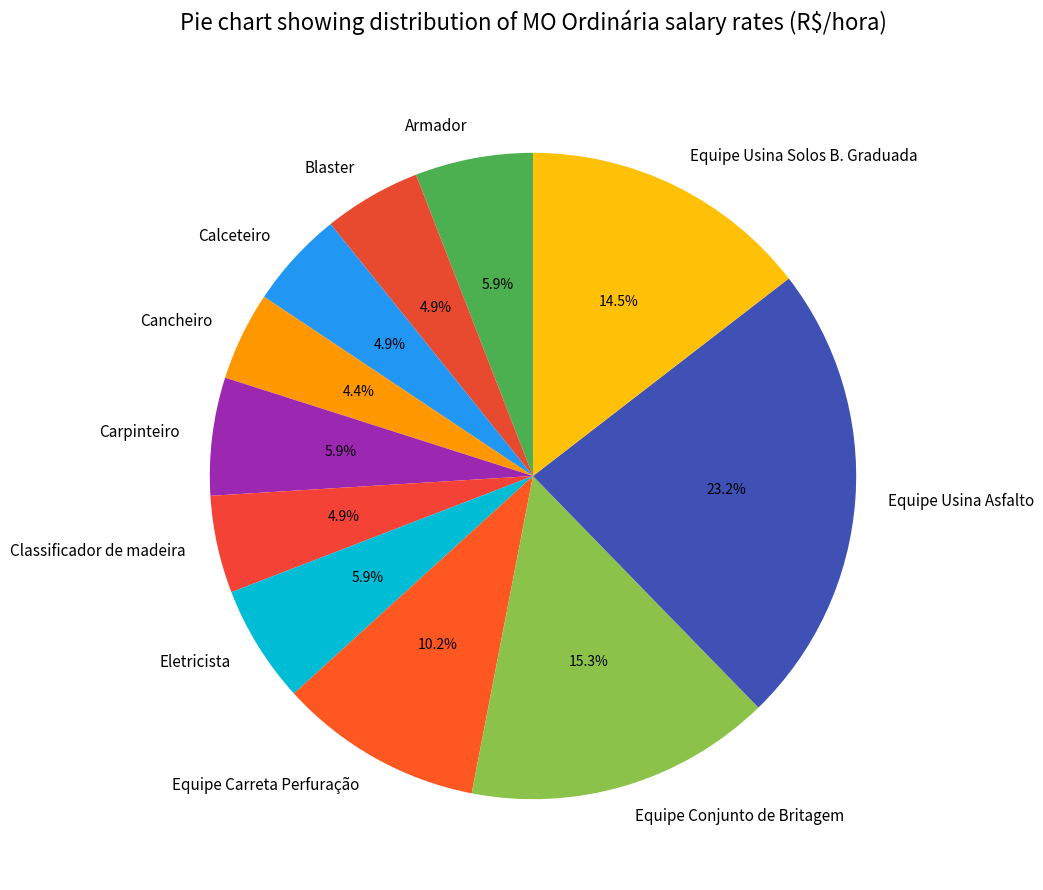

What is the ratio of the value at Equipe Usina Solos B. Graduada to the value at Equipe Carreta Perfuração?

1.4